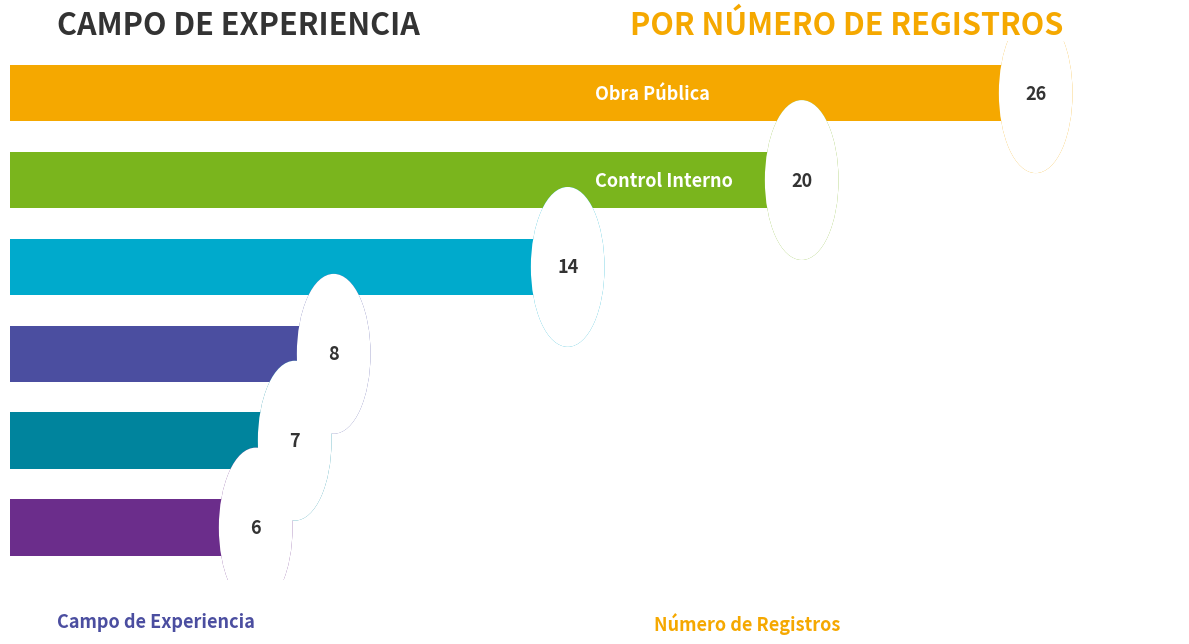

What is the smallest value displayed?

6